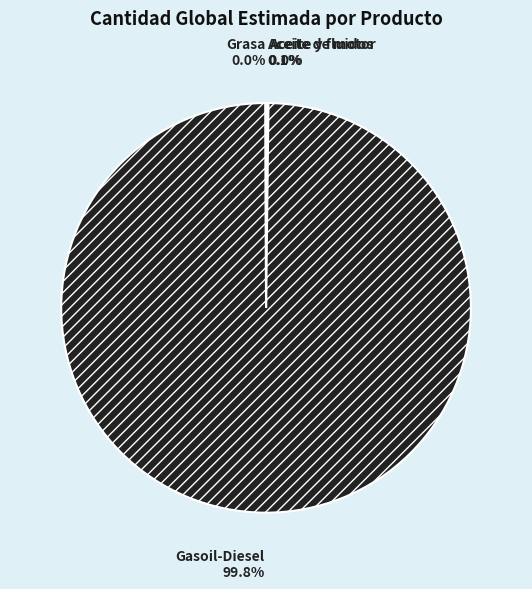

Does Gasoil-Diesel account for over 50% of the chart?

Yes